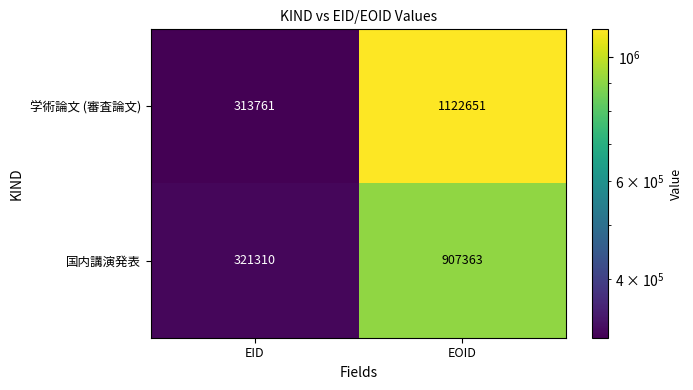

What is the average value of the 学術論文 (審査論文) series?

718206